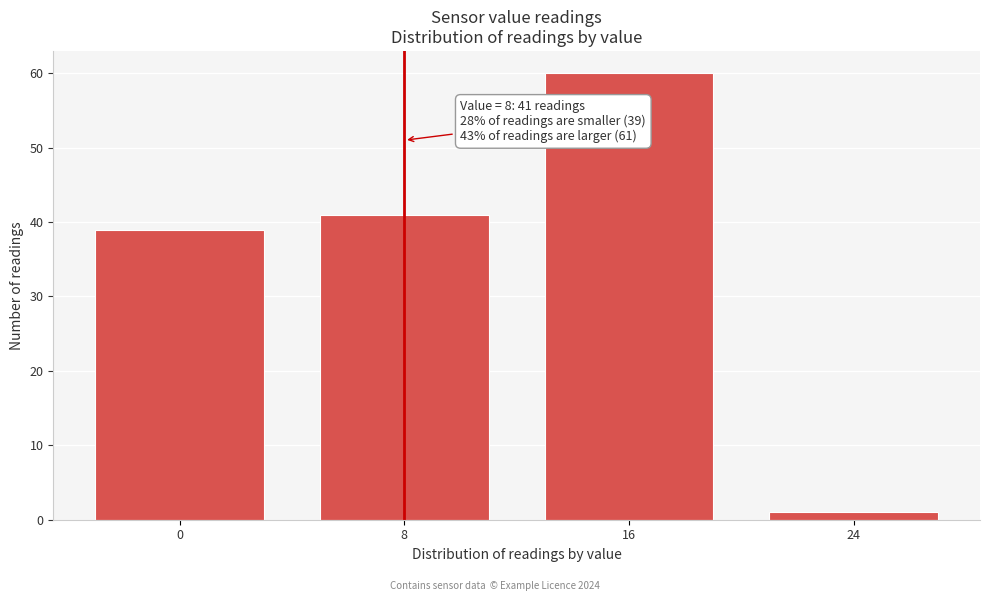

Reading left to right, transcribe all the data shown in this chart.

39	41	60	1